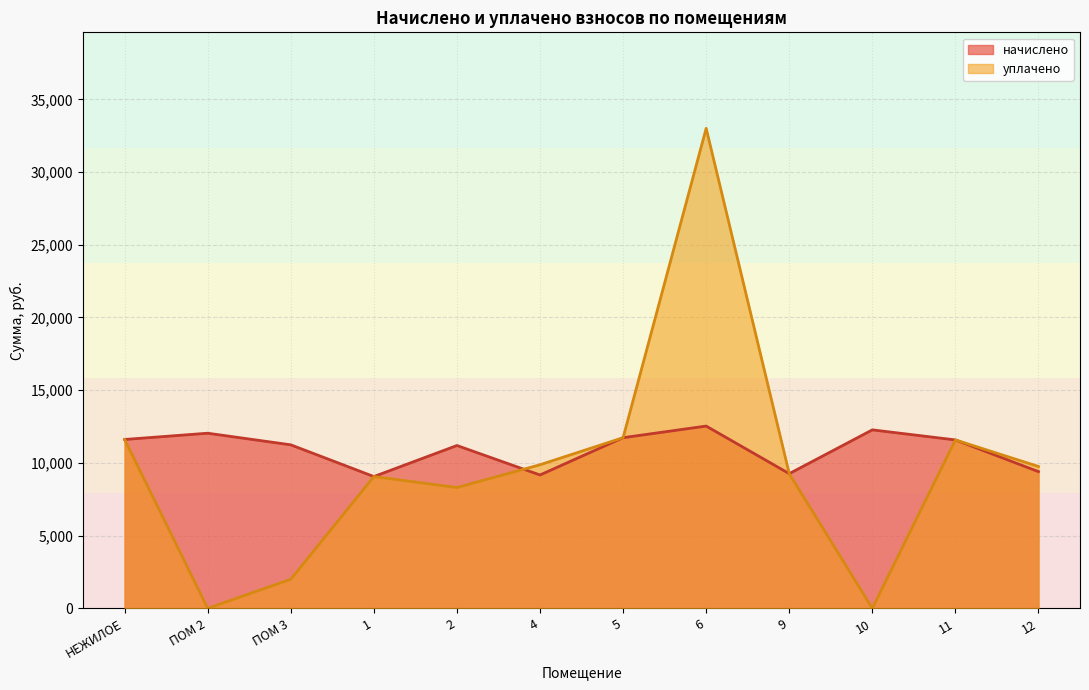

Where do уплачено and начислено first cross each other?

2 and 4